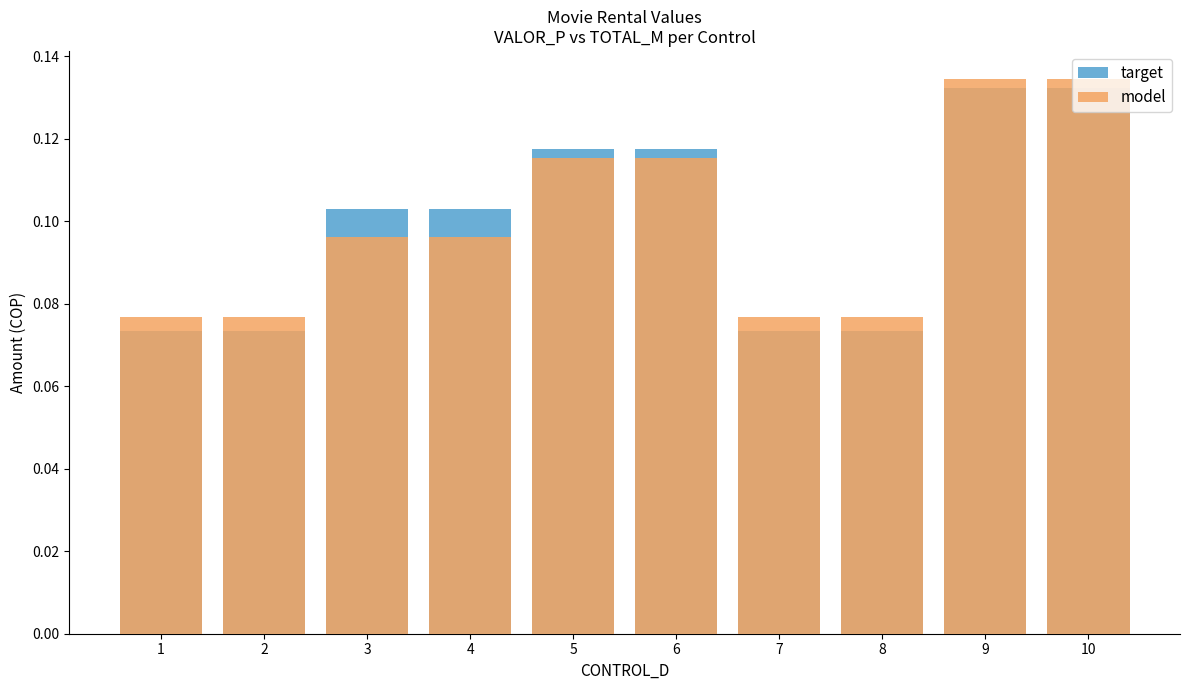

Reading right to left, list all the values displayed in this chart.

target: 0.1	0.1	0.1	0.1	0.1	0.1	0.1	0.1	0.1	0.1
model: 0.1	0.1	0.1	0.1	0.1	0.1	0.1	0.1	0.1	0.1